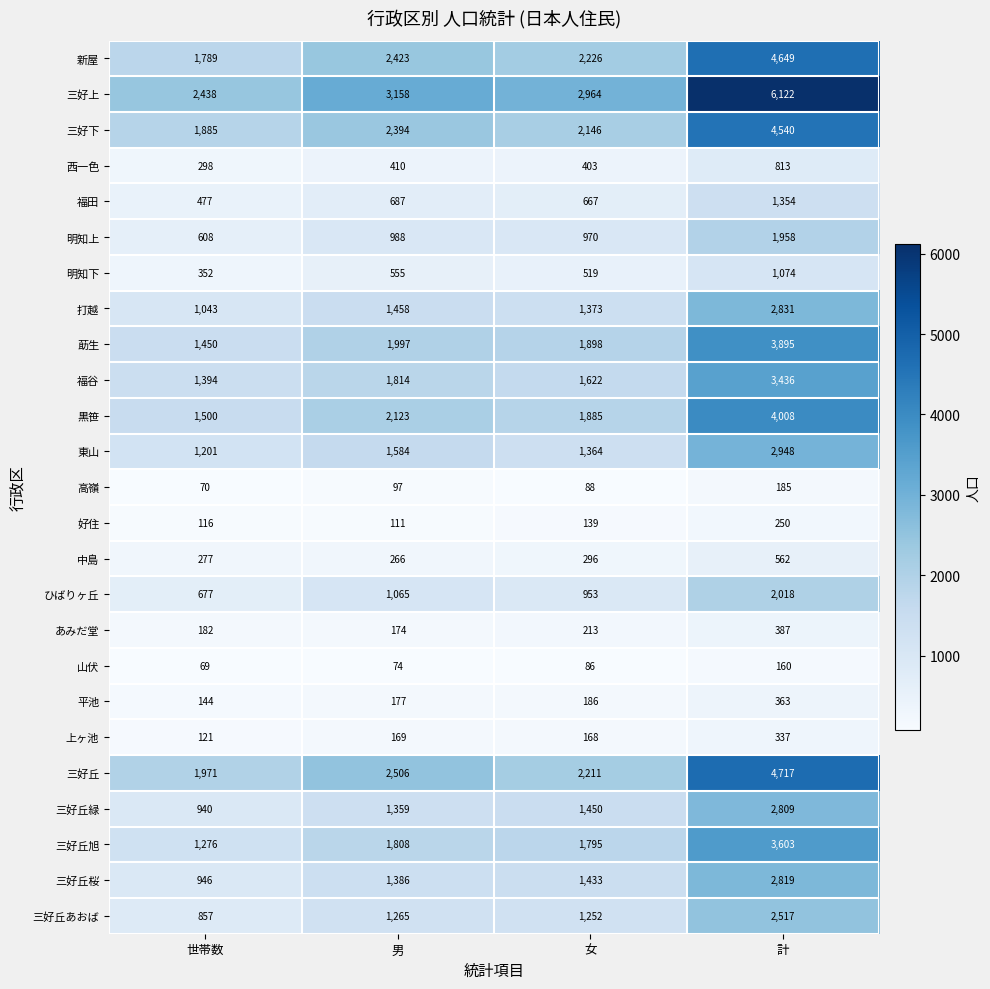

What is the spread (max minus min) of values at 世帯数?

2369